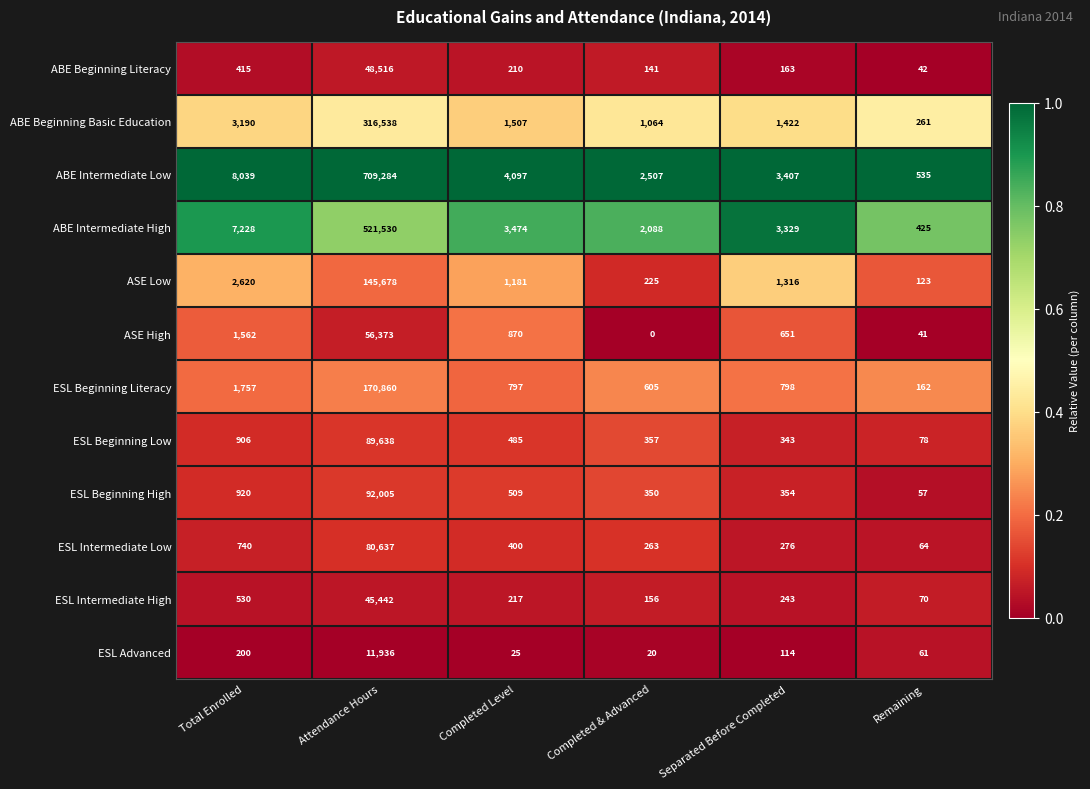

List the series in order of their peak value, lowest first.

ESL Advanced, ESL Intermediate High, ABE Beginning Literacy, ASE High, ESL Intermediate Low, ESL Beginning Low, ESL Beginning High, ASE Low, ESL Beginning Literacy, ABE Beginning Basic Education, ABE Intermediate High, ABE Intermediate Low